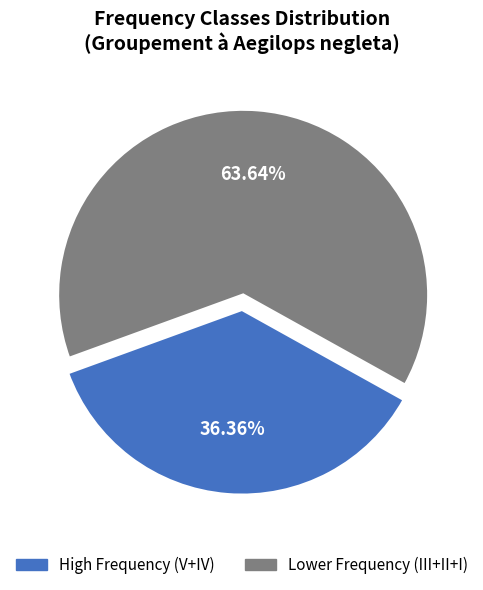

Does any single category account for the majority?

Yes